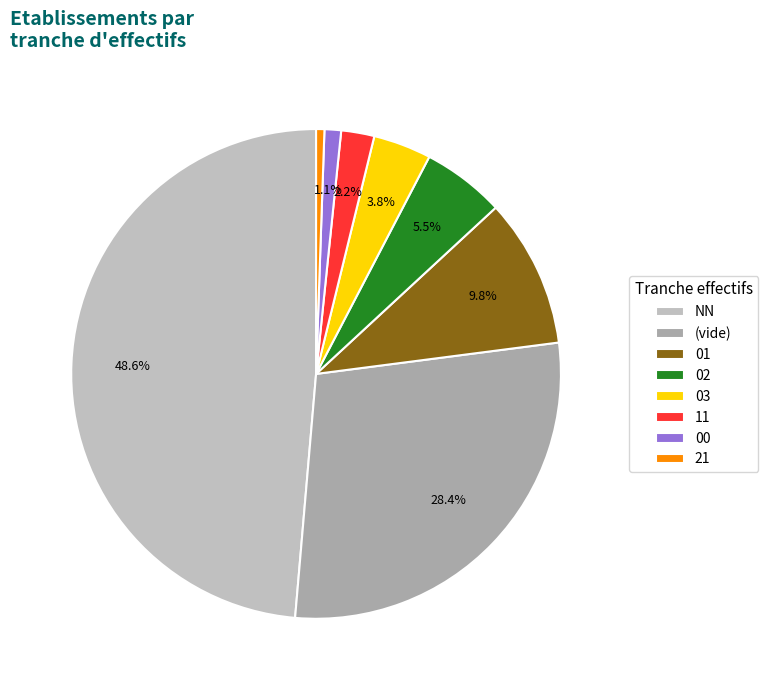

Do 01 and NN together represent more than half of the pie?

Yes